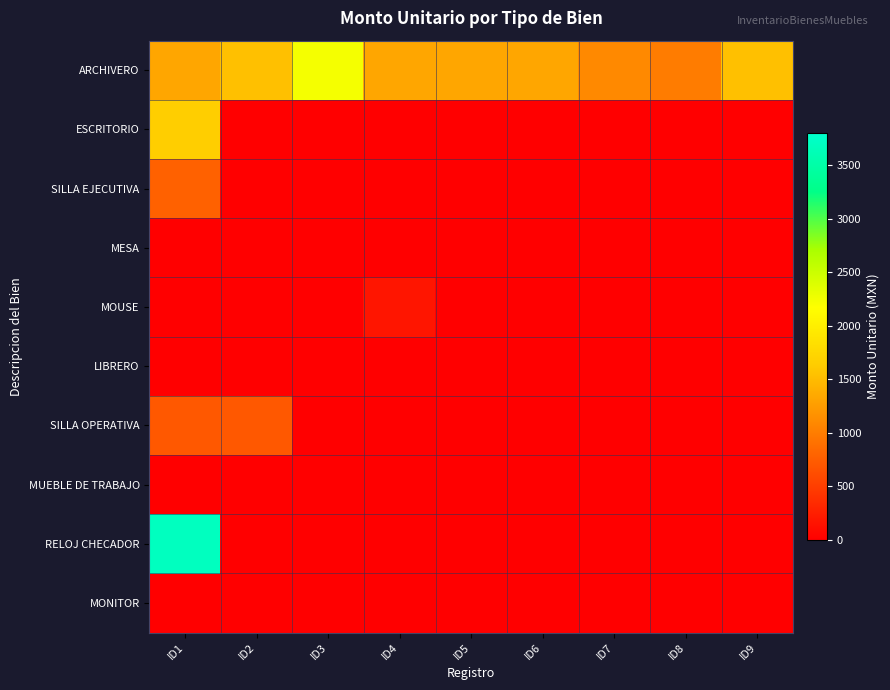

Reading left to right, extract all data points from this chart.

ARCHIVERO: ID1=1335.0	ID2=1540.0	ID3=2229.5	ID4=1329.0	ID5=1335.0	ID6=1335.0	ID7=1100.0	ID8=1000.0	ID9=1540.0
ESCRITORIO: ID1=1650.0	ID2=1.0	ID3=1.0	ID4=1.0	ID5=0.0	ID6=0.0	ID7=0.0	ID8=0.0	ID9=0.0
SILLA EJECUTIVA: ID1=786.5	ID2=0.0	ID3=0.0	ID4=0.0	ID5=0.0	ID6=0.0	ID7=0.0	ID8=0.0	ID9=0.0
MESA: ID1=1.0	ID2=0.0	ID3=0.0	ID4=0.0	ID5=0.0	ID6=0.0	ID7=0.0	ID8=0.0	ID9=0.0
MOUSE: ID1=0.0	ID2=0.0	ID3=0.0	ID4=171.6	ID5=0.0	ID6=0.0	ID7=0.0	ID8=0.0	ID9=0.0
LIBRERO: ID1=1.0	ID2=1.0	ID3=1.0	ID4=1.0	ID5=0.0	ID6=0.0	ID7=0.0	ID8=0.0	ID9=0.0
SILLA OPERATIVA: ID1=708.4	ID2=708.4	ID3=0.0	ID4=0.0	ID5=0.0	ID6=0.0	ID7=0.0	ID8=0.0	ID9=0.0
MUEBLE DE TRABAJO: ID1=1.0	ID2=1.0	ID3=1.0	ID4=0.0	ID5=0.0	ID6=0.0	ID7=0.0	ID8=0.0	ID9=0.0
RELOJ CHECADOR: ID1=3701.9	ID2=0.0	ID3=0.0	ID4=0.0	ID5=0.0	ID6=0.0	ID7=0.0	ID8=0.0	ID9=0.0
MONITOR: ID1=0.0	ID2=0.0	ID3=0.0	ID4=0.0	ID5=0.0	ID6=0.0	ID7=0.0	ID8=0.0	ID9=0.0